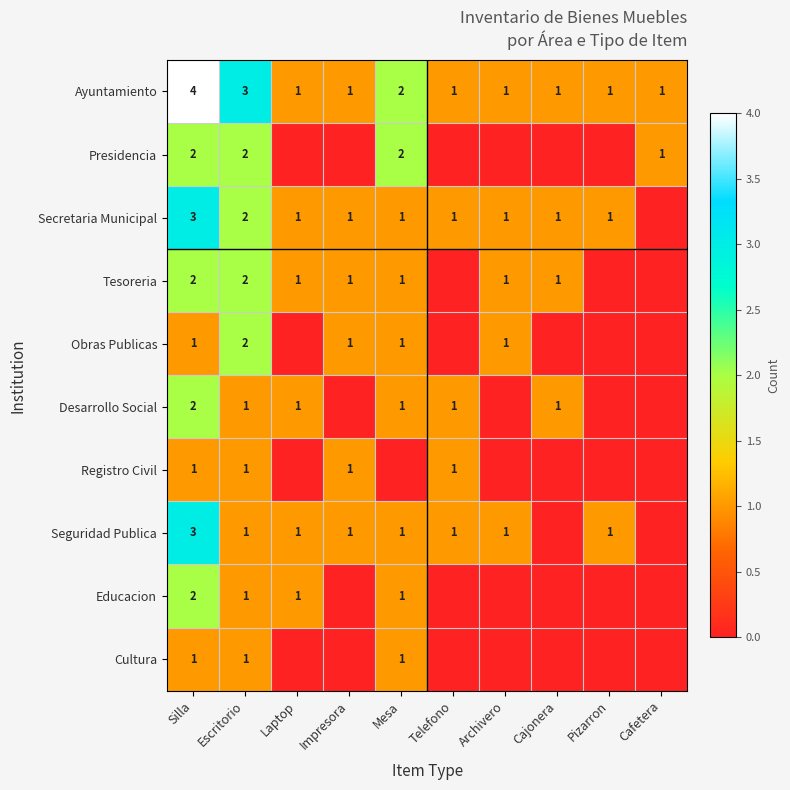

Count the number of categories in the chart.

10